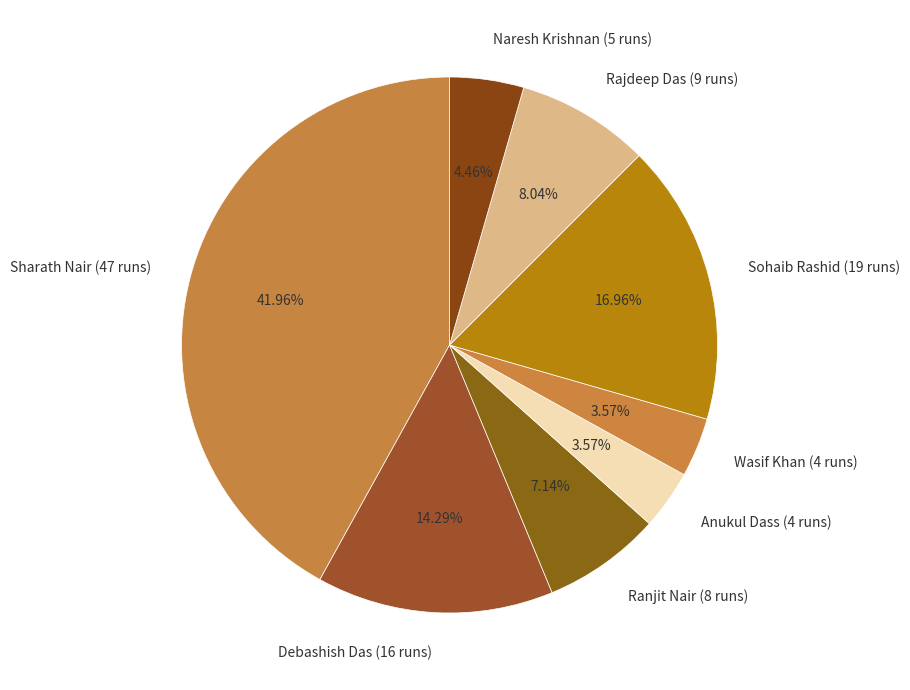

Which has a higher value, Sohaib Rashid (19 runs) or Ranjit Nair (8 runs)?

Sohaib Rashid (19 runs)